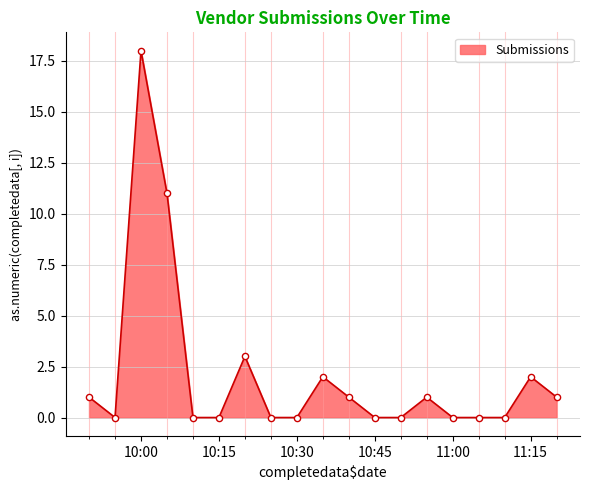

What is the maximum value shown in the chart?

18